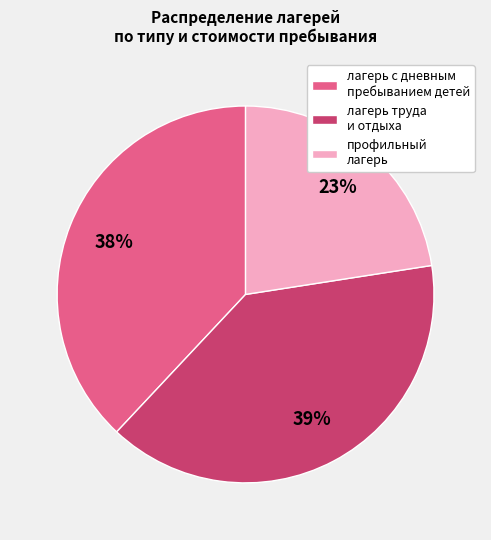

To the nearest percent, what portion does лагерь с дневным пребыванием детей represent?

38%